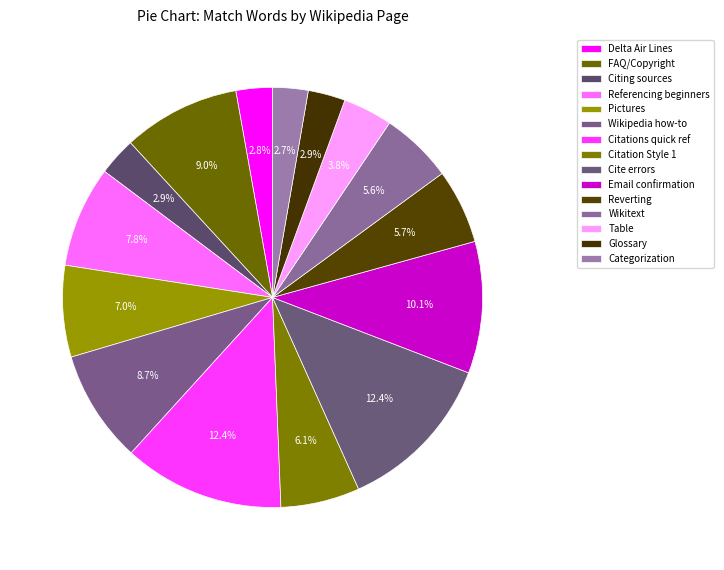

How many segments does this pie chart have?

15